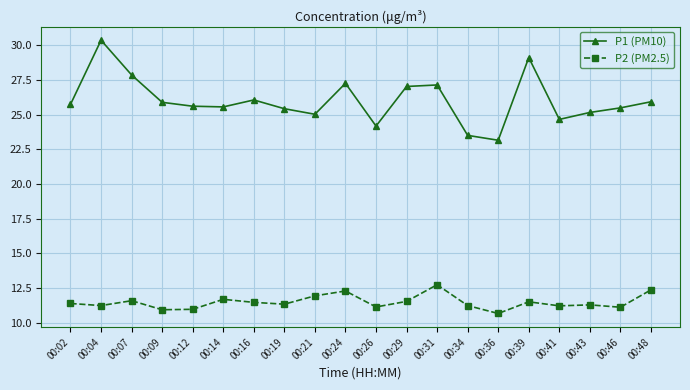

What is the value of the P1 (PM10) point at the 5th from the left?

25.6